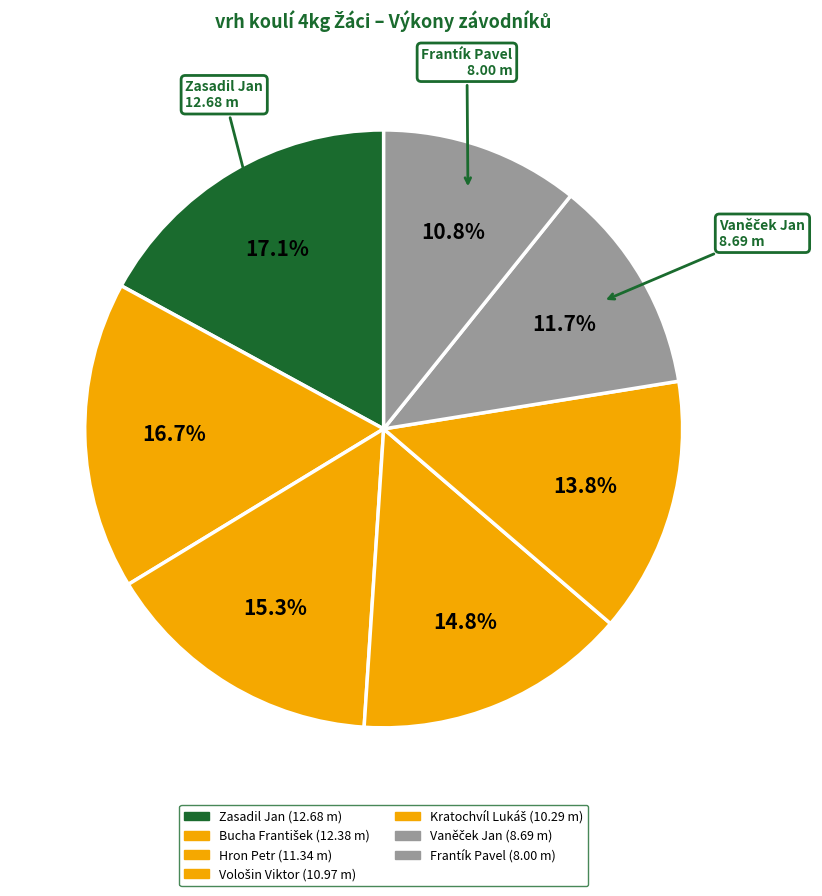

To the nearest percent, what is the average slice percentage?

14%